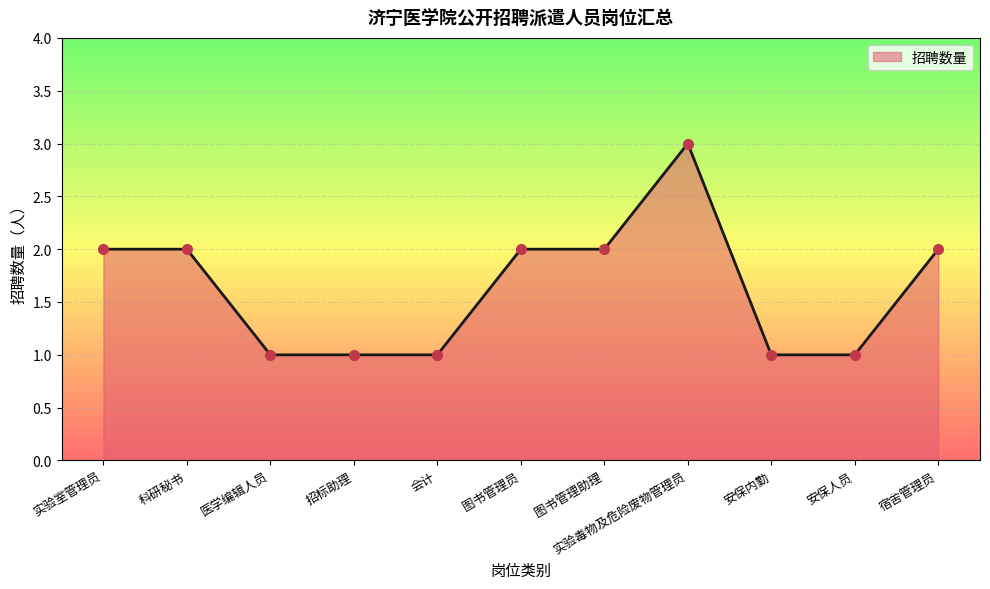

The value at 实验毒物及危险废物管理员 is 3. True or false?

True